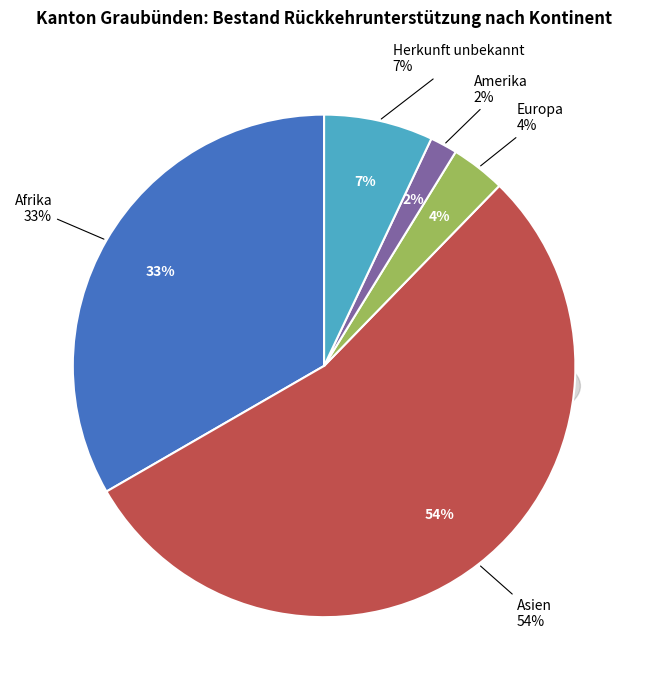

To the nearest percent, what portion does Herkunft unbekannt represent?

7%